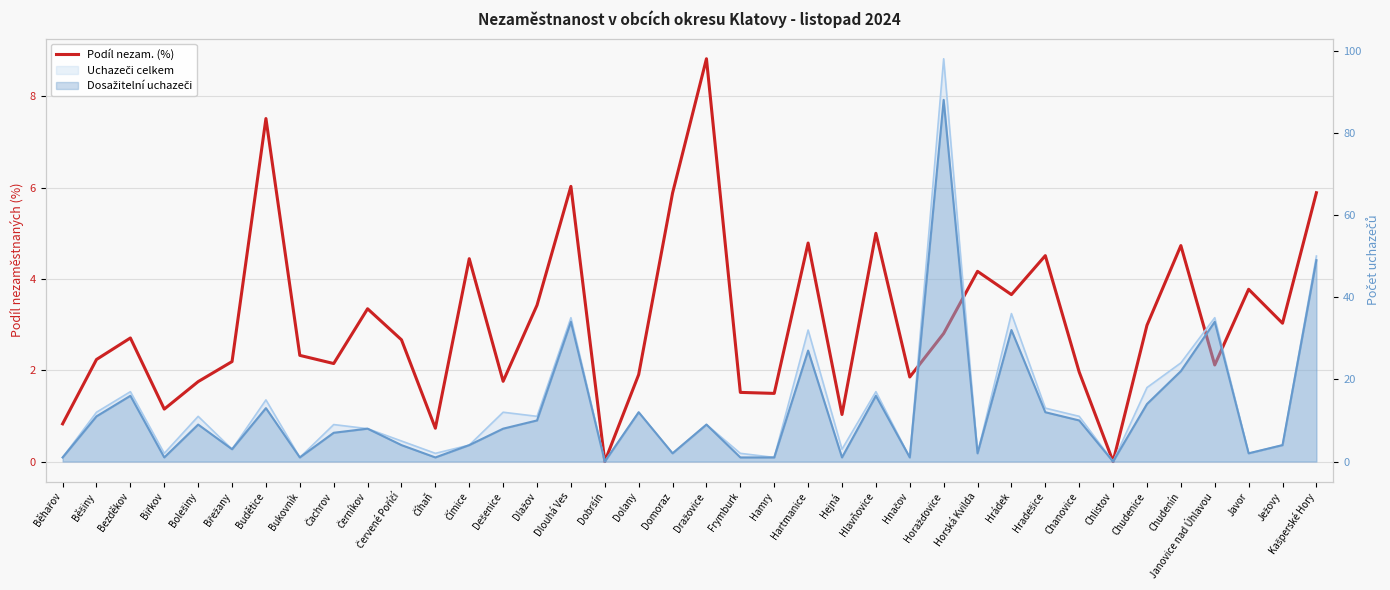

How many lines are shown in the chart?

1